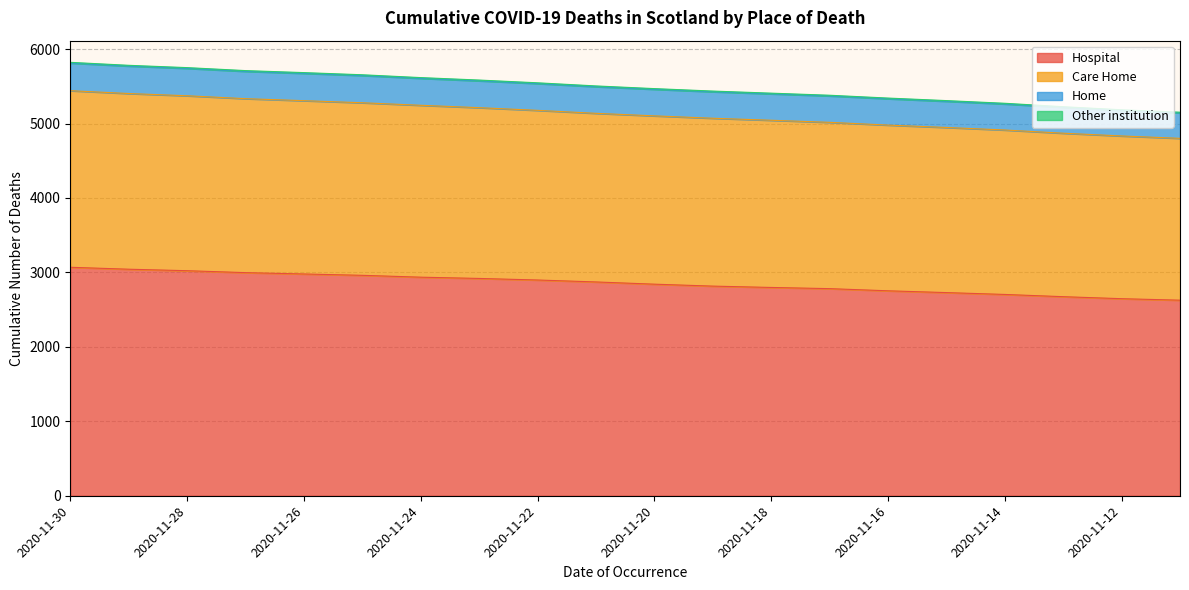

What is the difference between the maximum and minimum values in the Hospital series?

442